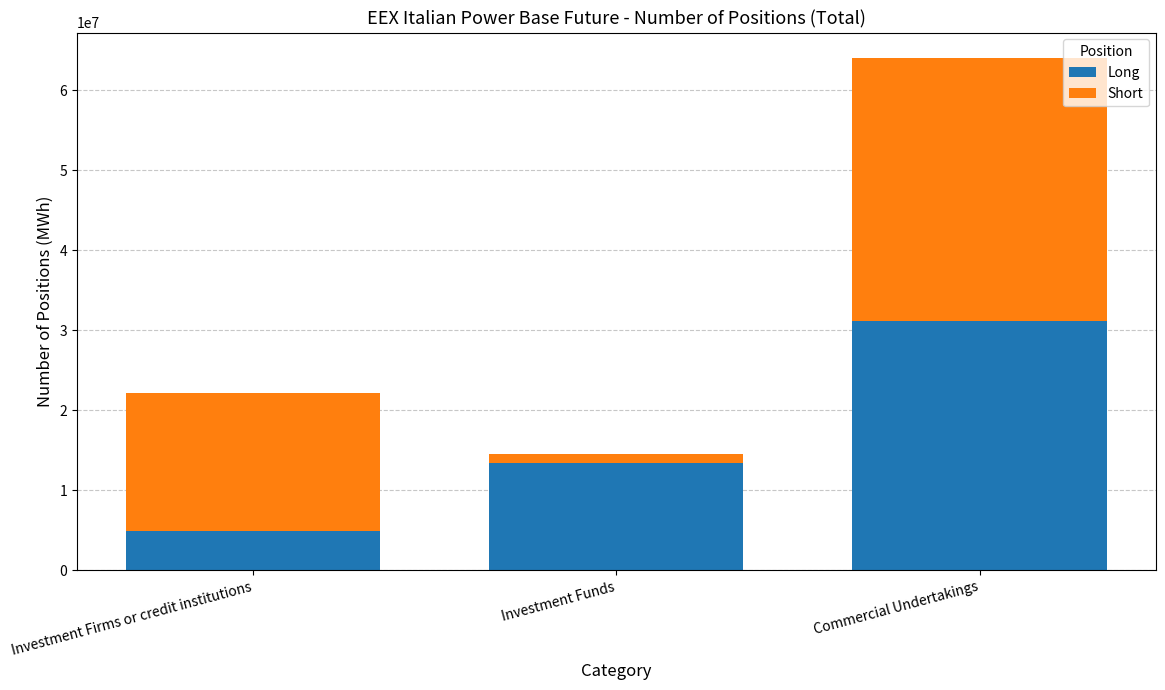

At which label is Long closest to 18031706?

Investment Funds